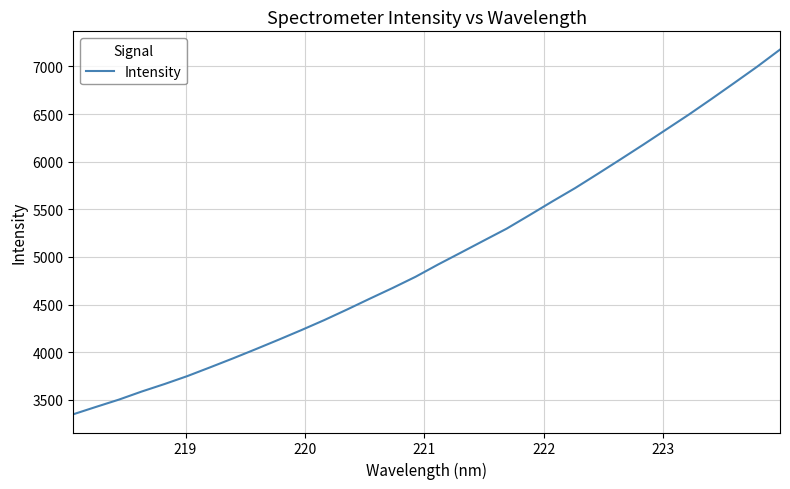

Does the chart display data point markers on the line(s)?

No